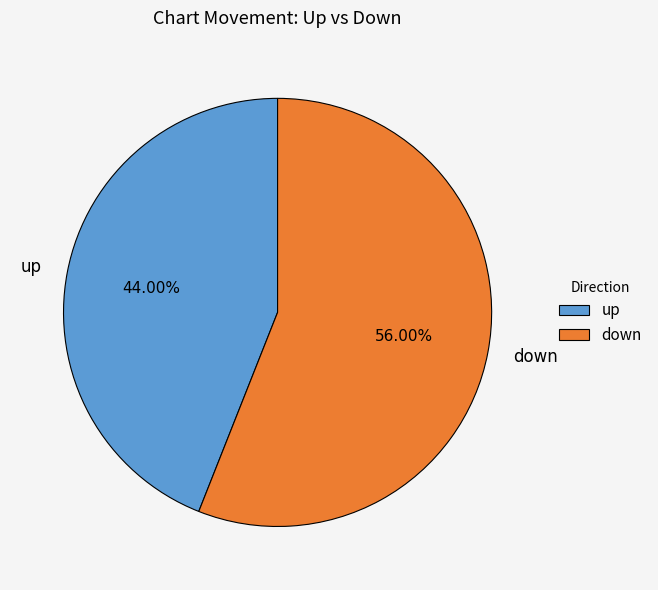

What is the ratio of the value at down to the value at up?

1.3